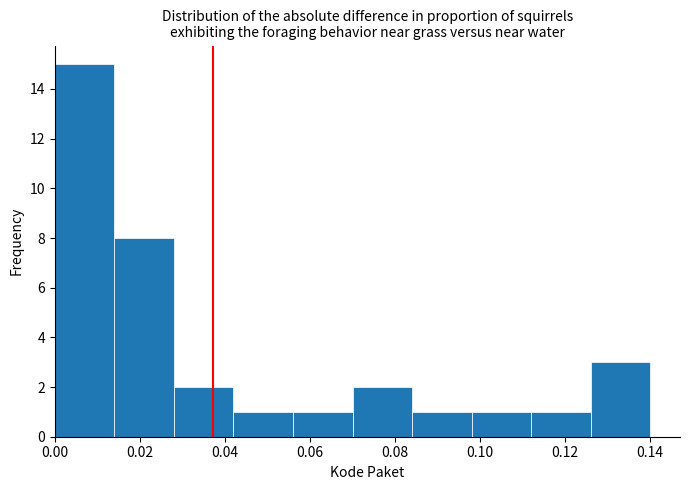

Which range on the x-axis has the tallest bar?

0.000 to 0.014